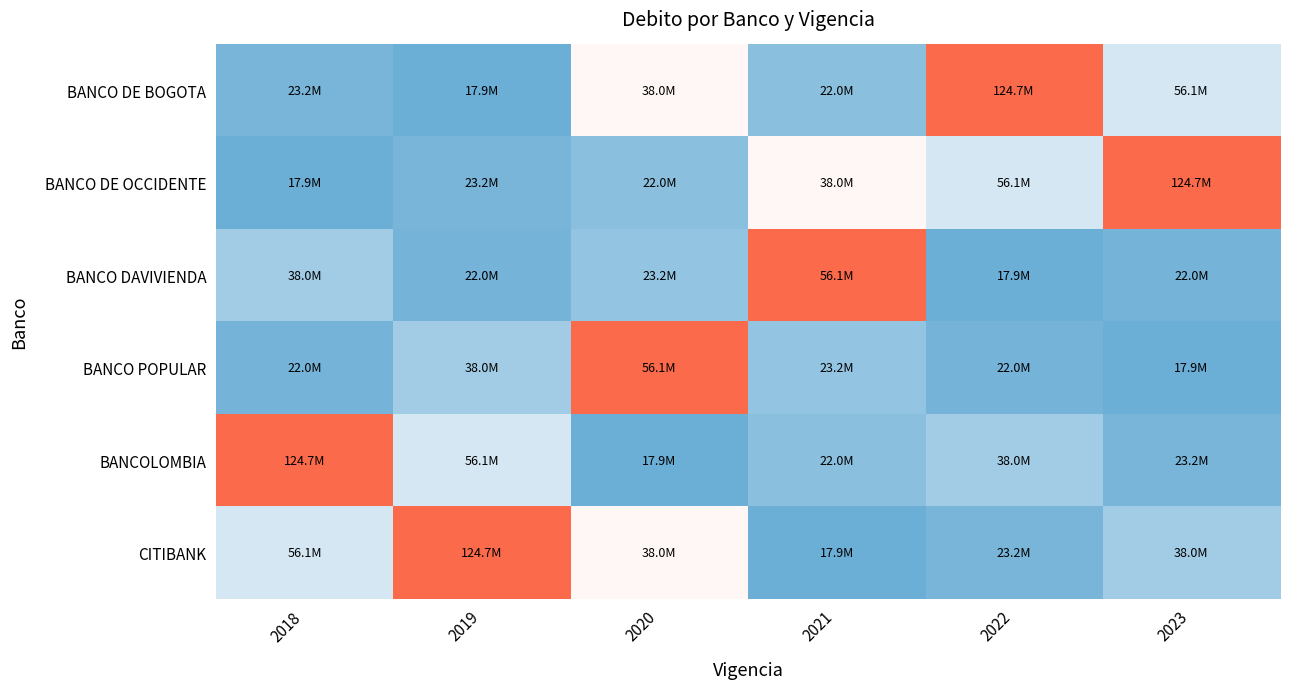

At how many categories does at least one series exceed 0?

6